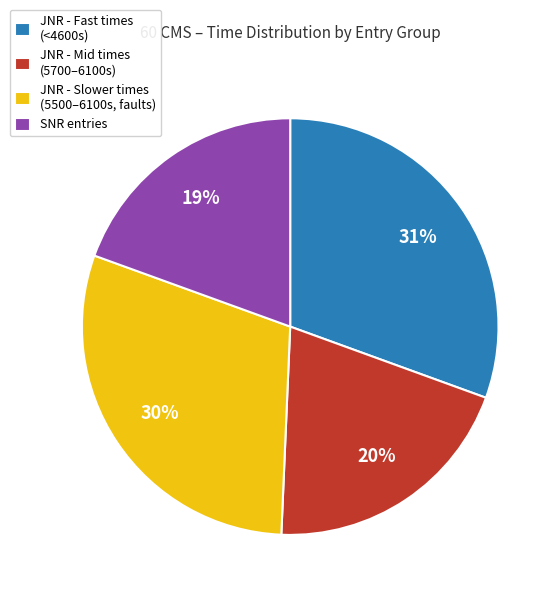

Combined, do JNR - Slower times (5500–6100s, faults) and JNR - Fast times (<4600s) account for over 50%?

Yes